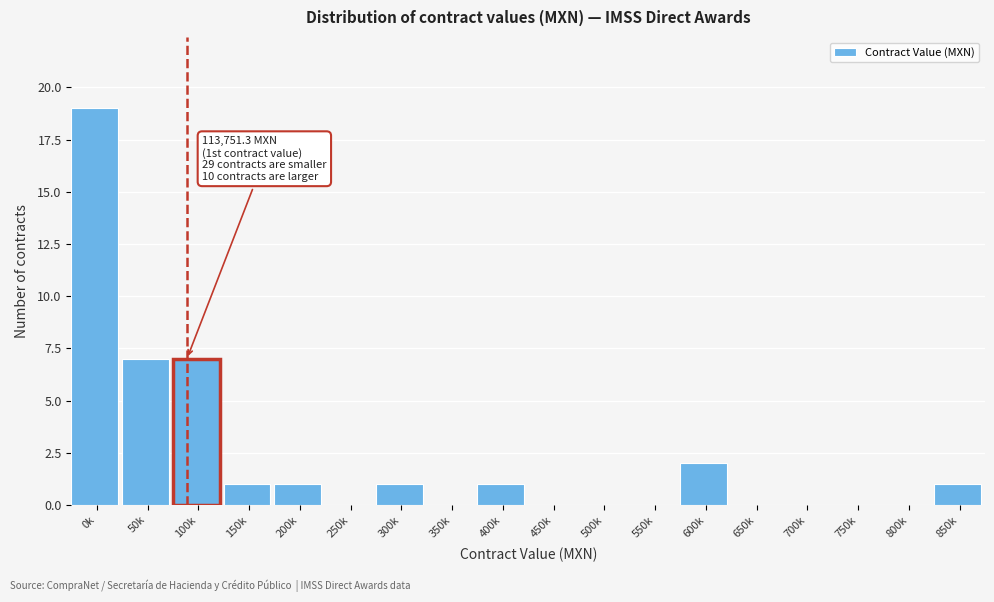

Reading right to left, extract all data points from this chart.

850k=1	800k=0	750k=0	700k=0	650k=0	600k=2	550k=0	500k=0	450k=0	400k=1	350k=0	300k=1	250k=0	200k=1	150k=1	100k=7	50k=7	0k=19